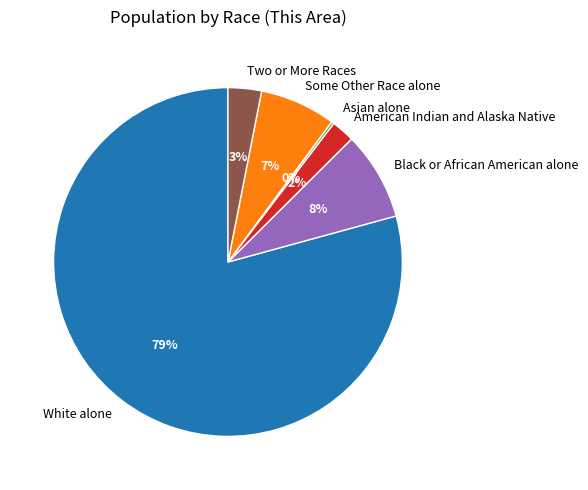

Combined, do Some Other Race alone and Two or More Races account for over 50%?

No